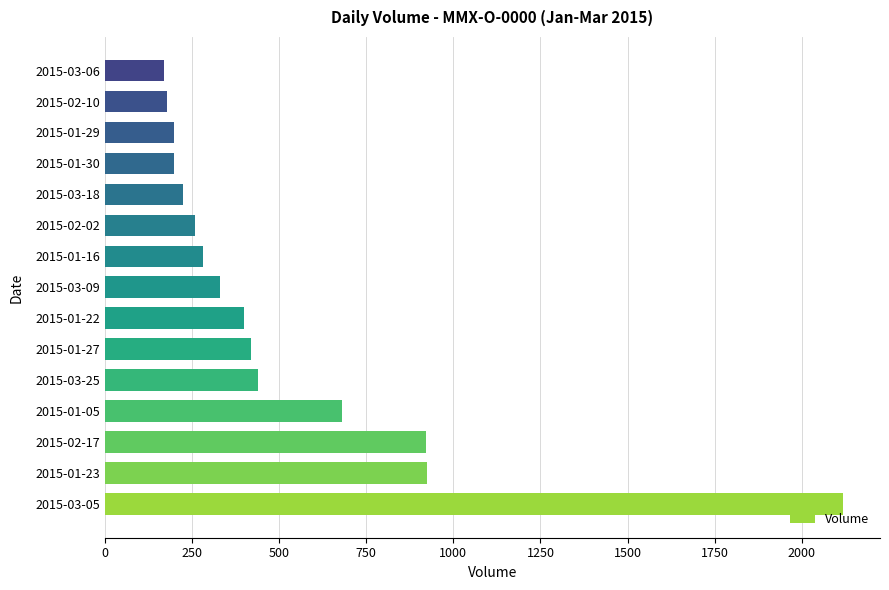

Between 2015-02-17 and 2015-01-29, which is larger?

2015-02-17